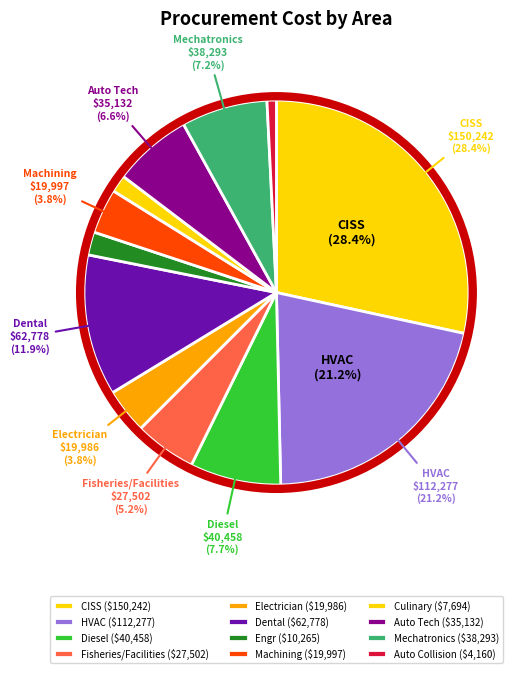

True or false: Fisheries/Facilities accounts for 1% of the total.

False